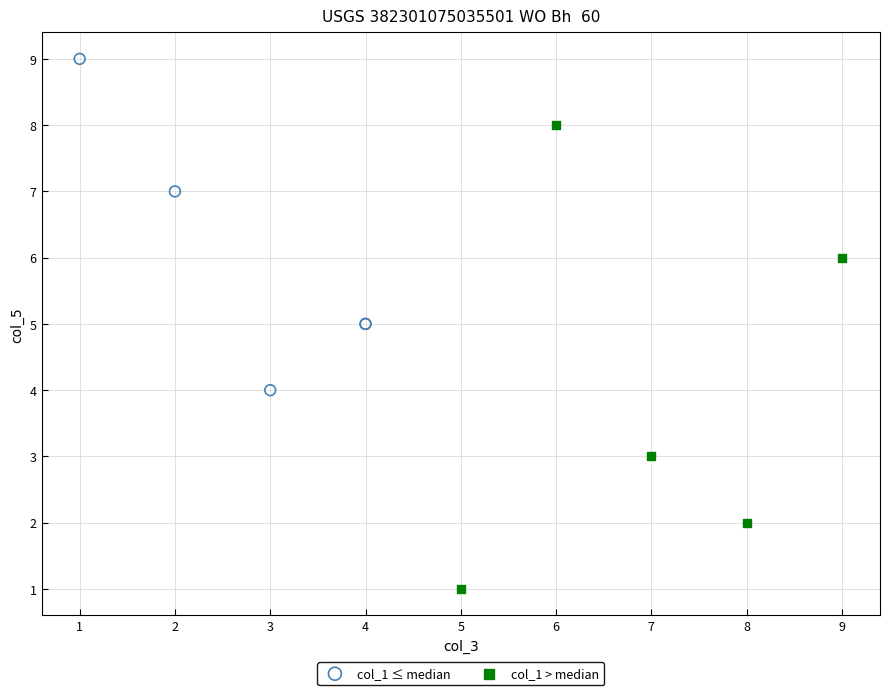

Which series contains the highest Y value?

col_1 ≤ median